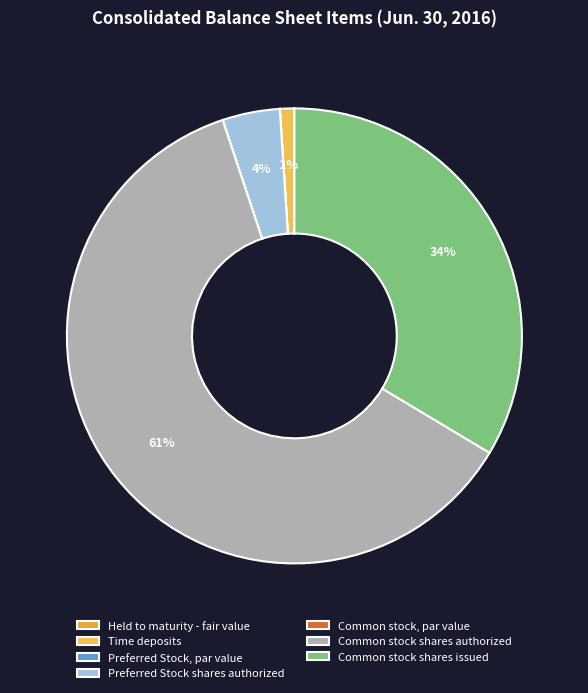

What percentage is the Preferred Stock shares authorized slice, to the nearest percent?

4%